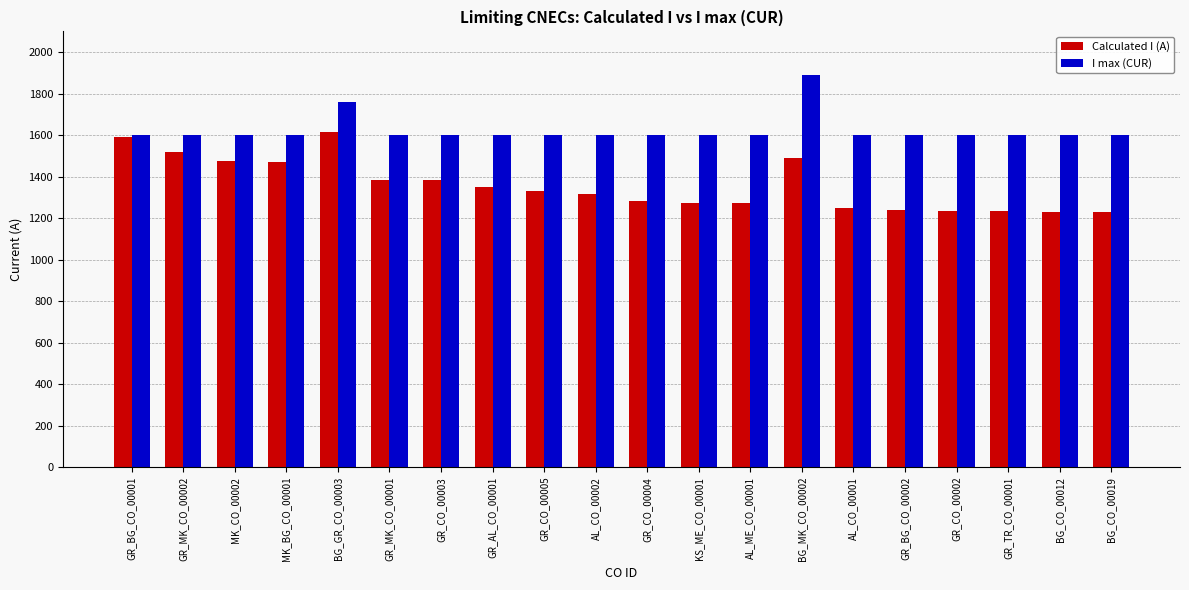

Is the value of I max (CUR) at BG_CO_00019 greater than the value of Calculated I (A) at BG_CO_00012?

Yes